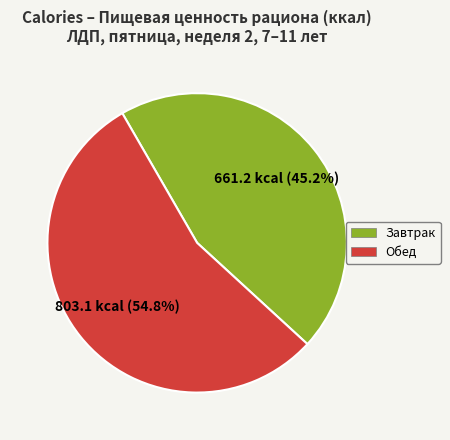

Which category has the biggest portion of the pie?

Обед